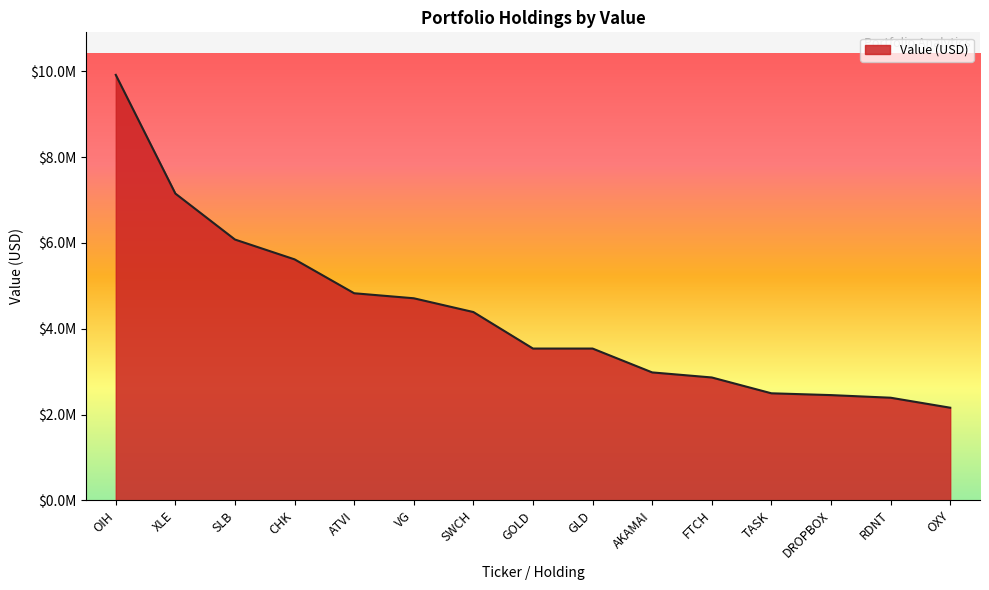

Rank the categories by value from lowest to highest.

OXY, RDNT, DROPBOX, TASK, FTCH, AKAMAI, GOLD, GLD, SWCH, VG, ATVI, CHK, SLB, XLE, OIH